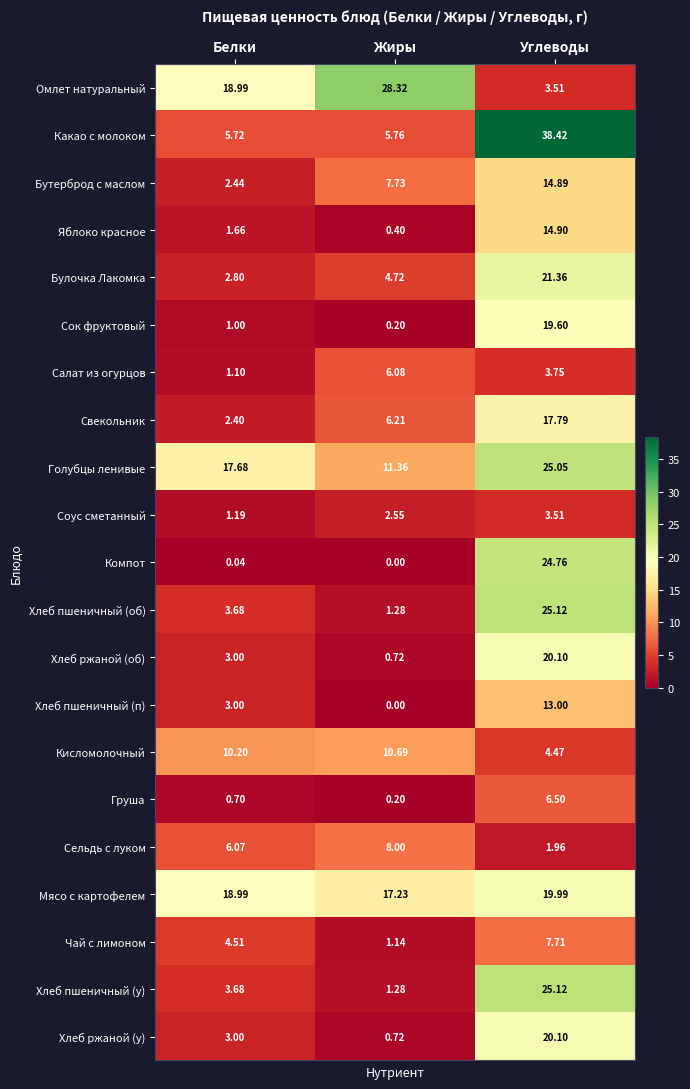

At which category does the chart reach its minimum across all series?

Жиры